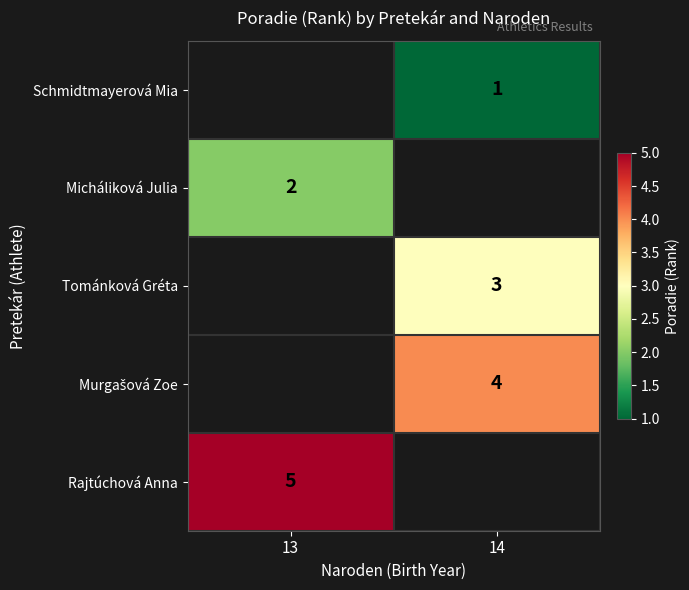

The value of Rajtúchová Anna at 13 is 3. True or false?

False